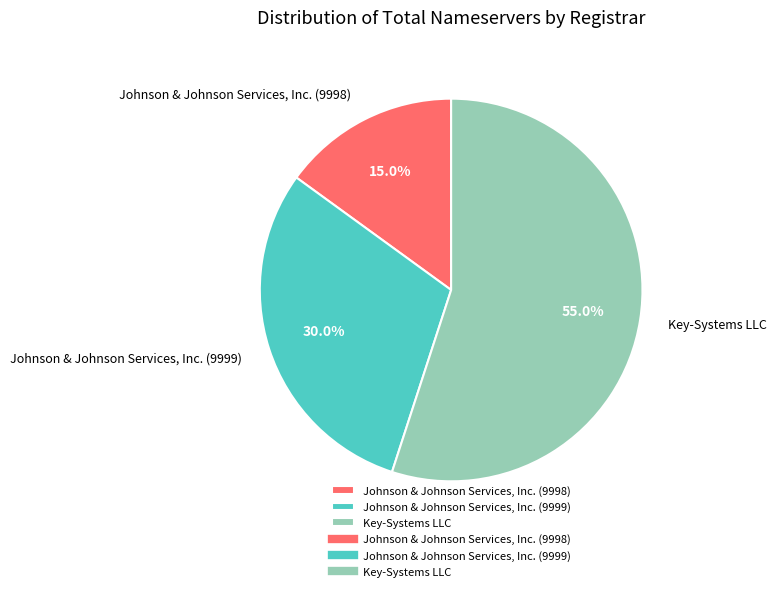

Combined, what portion of the pie is Key-Systems LLC and Johnson & Johnson Services, Inc. (9999)?

85.0%